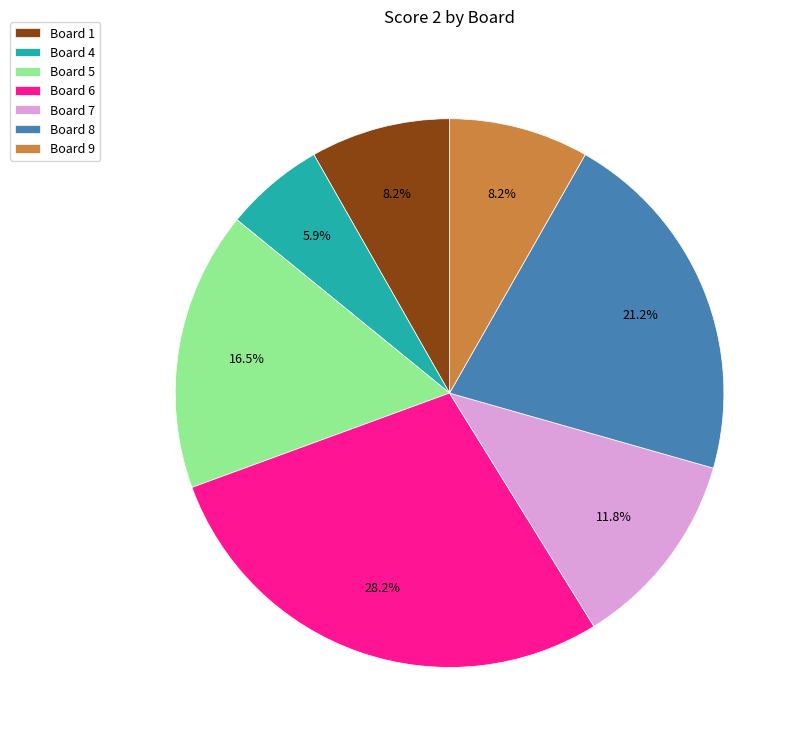

How much of the chart is everything except Board 7?

88.2%